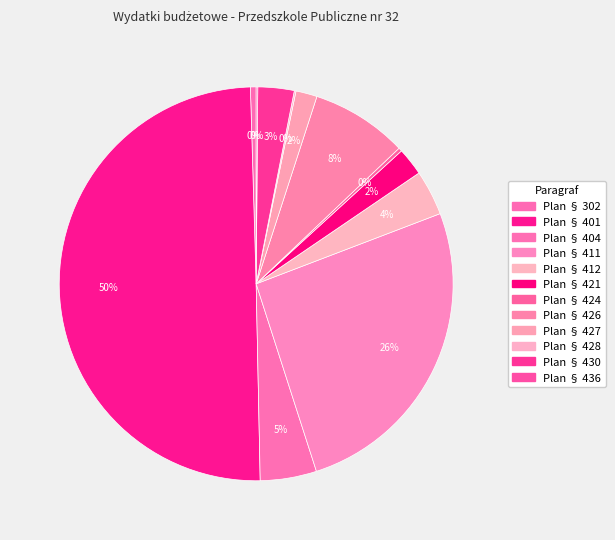

What percentage is the Plan § 426 slice, to the nearest percent?

8%